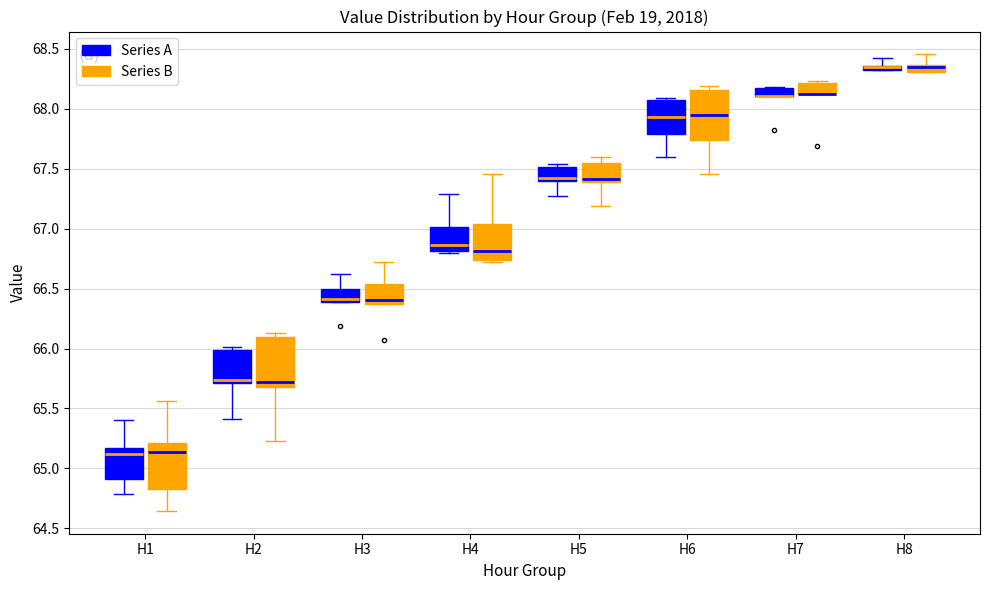

Where is the lower edge of the box for H5 (Series A) on the y-axis? The values are not printed on the chart, so give them approximately, as read against the axis.

67.40